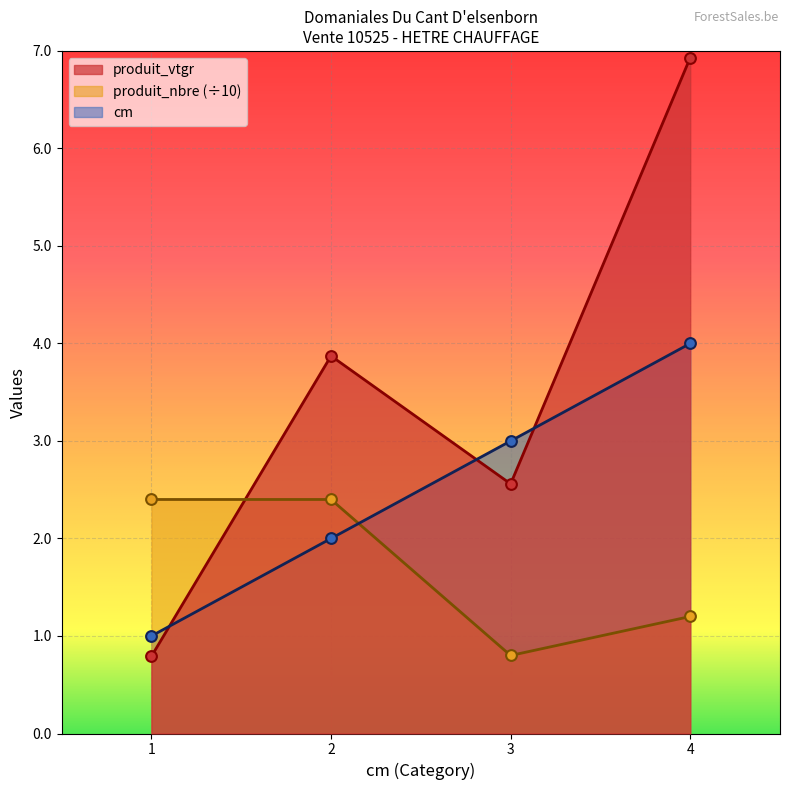

What are all the series names shown in the legend?

cm, produit_vtgr, produit_nbre